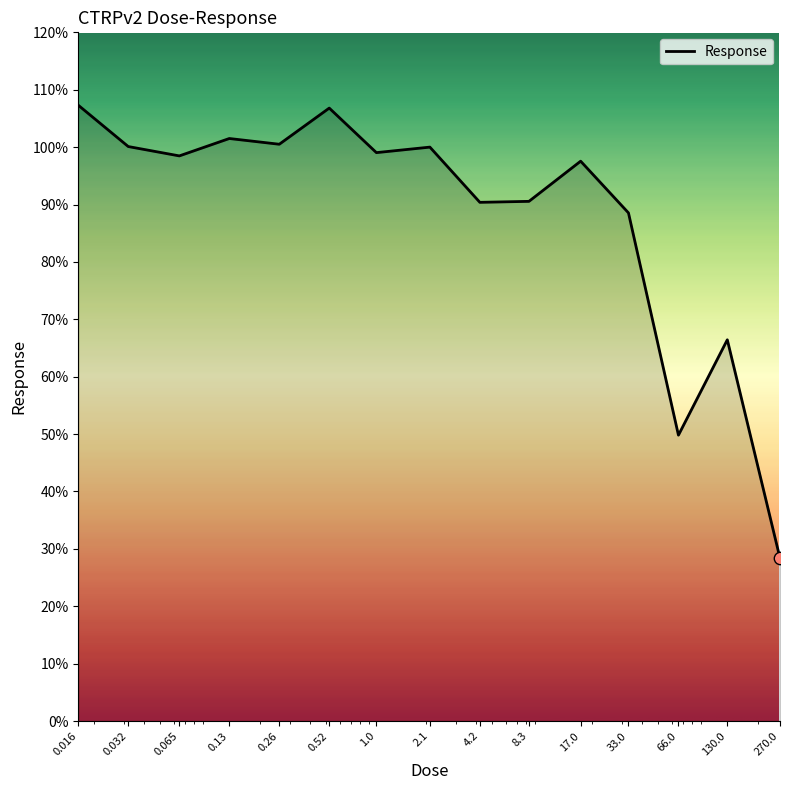

What is the difference between the maximum and minimum values?

78.9